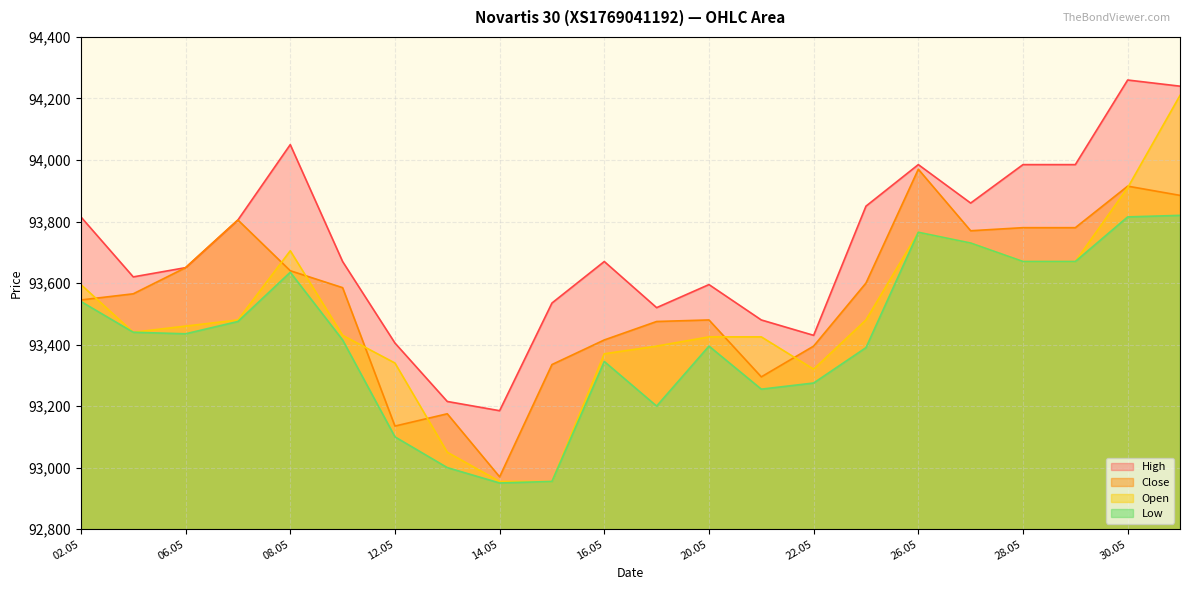

Which category has the lowest value in the High series?

14.05